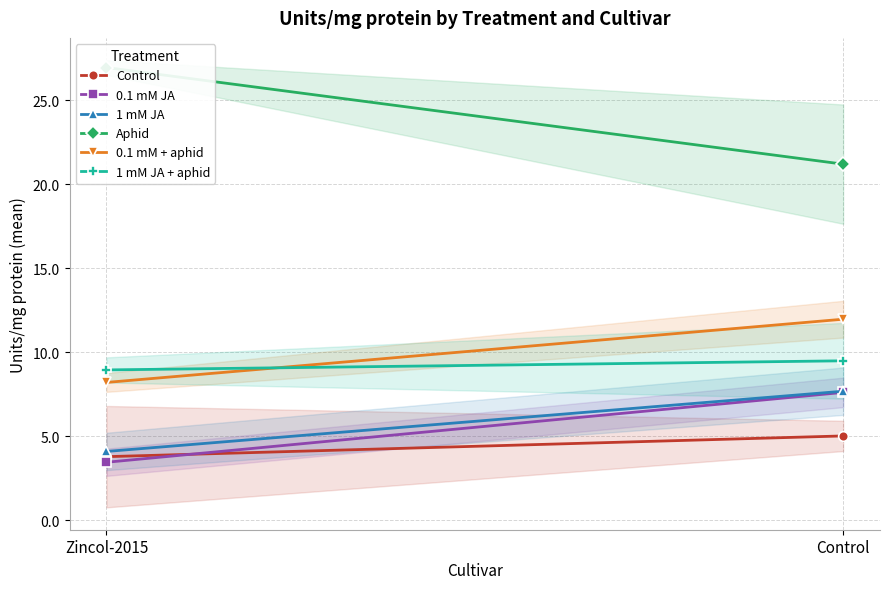

At Zincol-2015, list the series in order from largest to smallest.

Aphid, 1 mM JA + aphid, 0.1 mM + aphid, 1 mM JA, Control, 0.1 mM JA